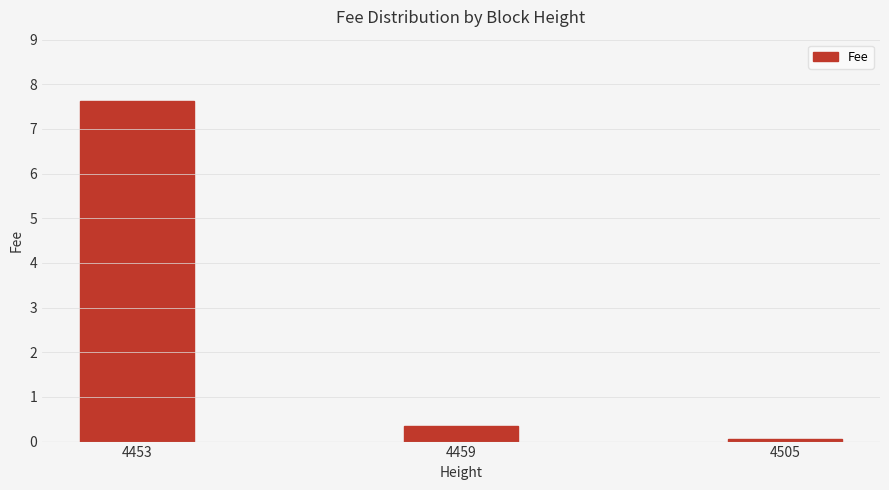

List the labels in order of value, largest first.

4453, 4459, 4505